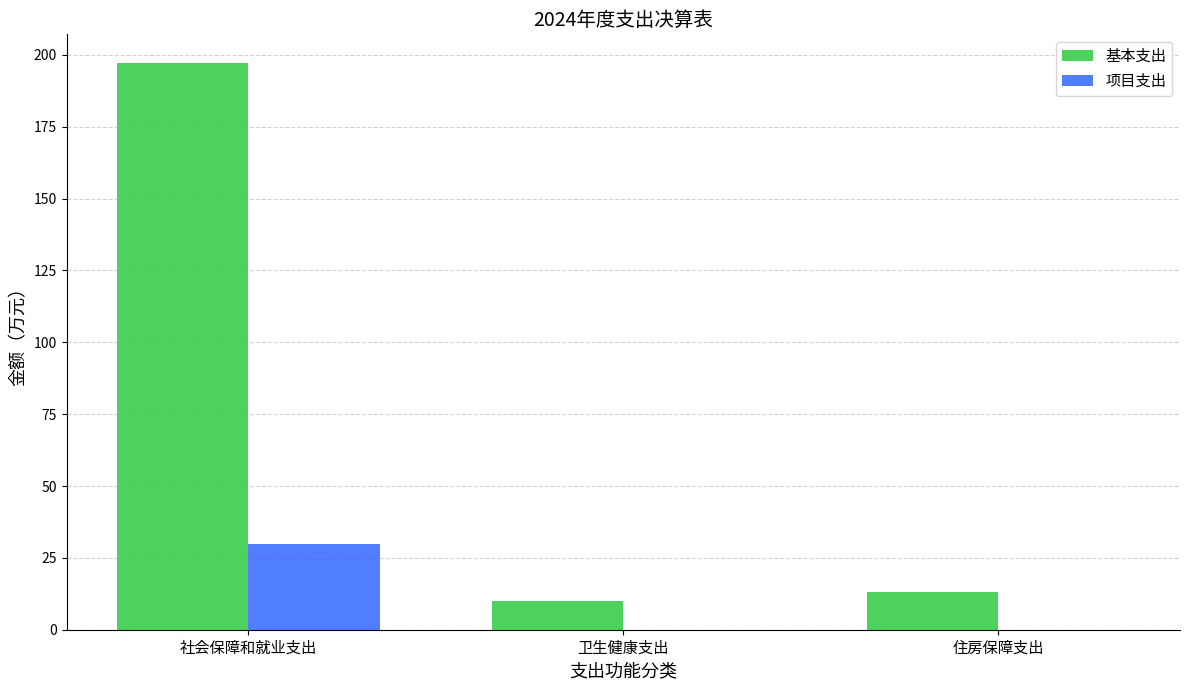

What is the sum of the 项目支出 values at 社会保障和就业支出 and 住房保障支出?

29.8